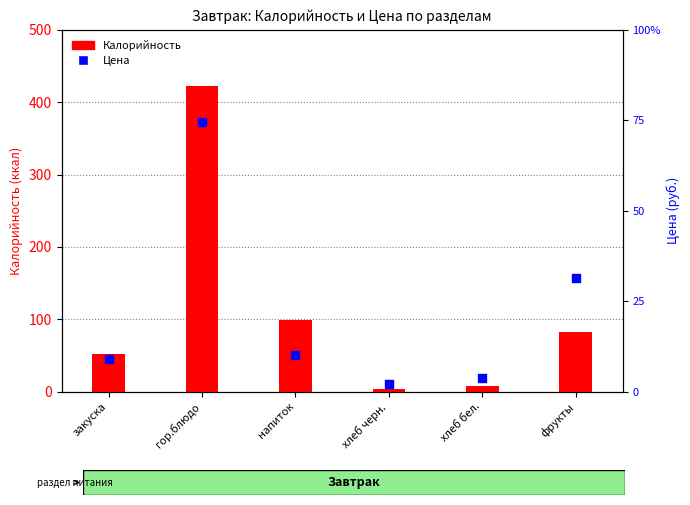

What are all the series names shown in the legend?

Калорийность, Цена